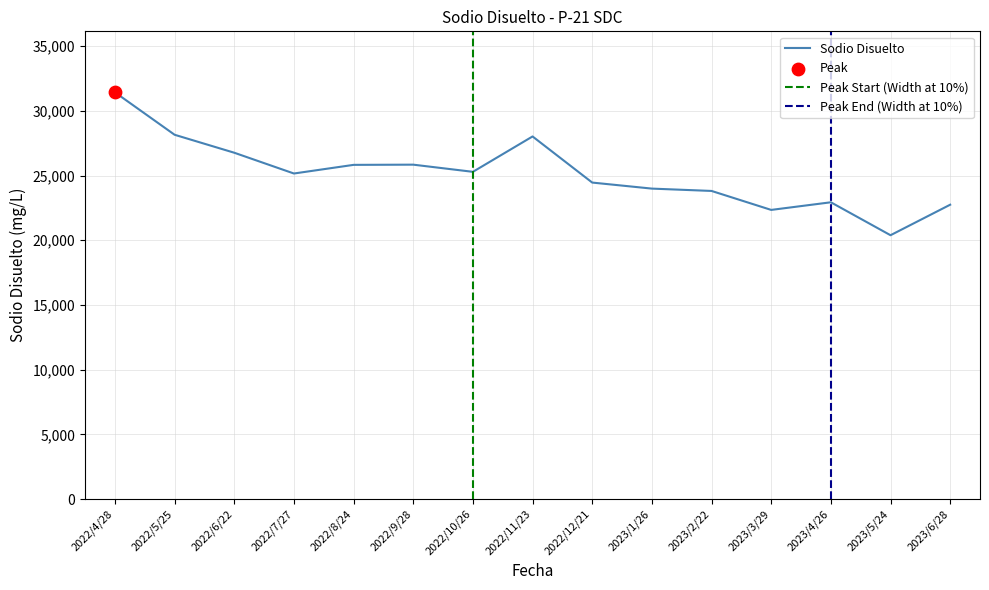

Which has a higher value, 2022/6/22 or 2022/8/24?

2022/6/22